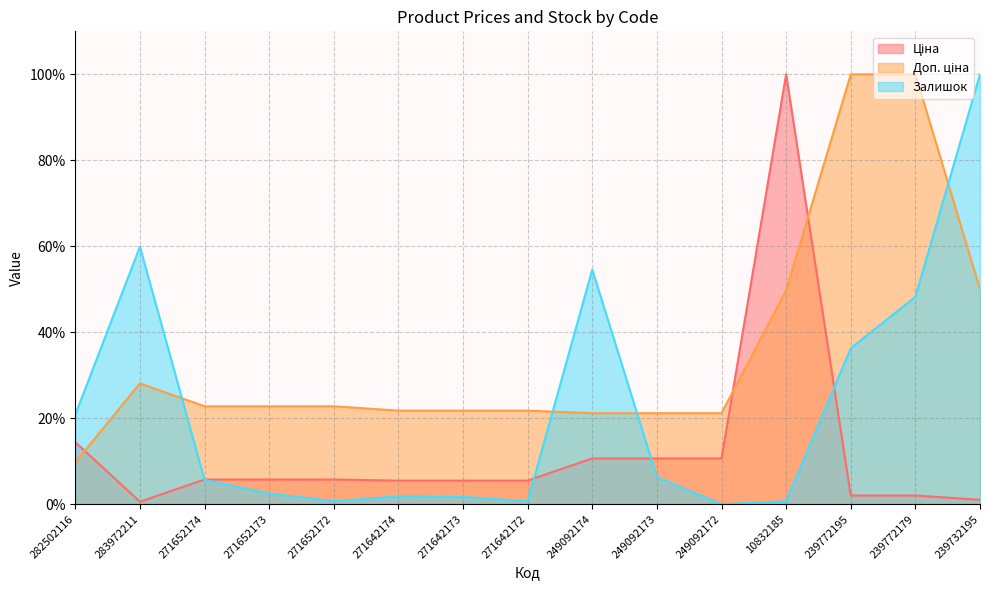

What is the sum of all Доп. ціна values?

534.6